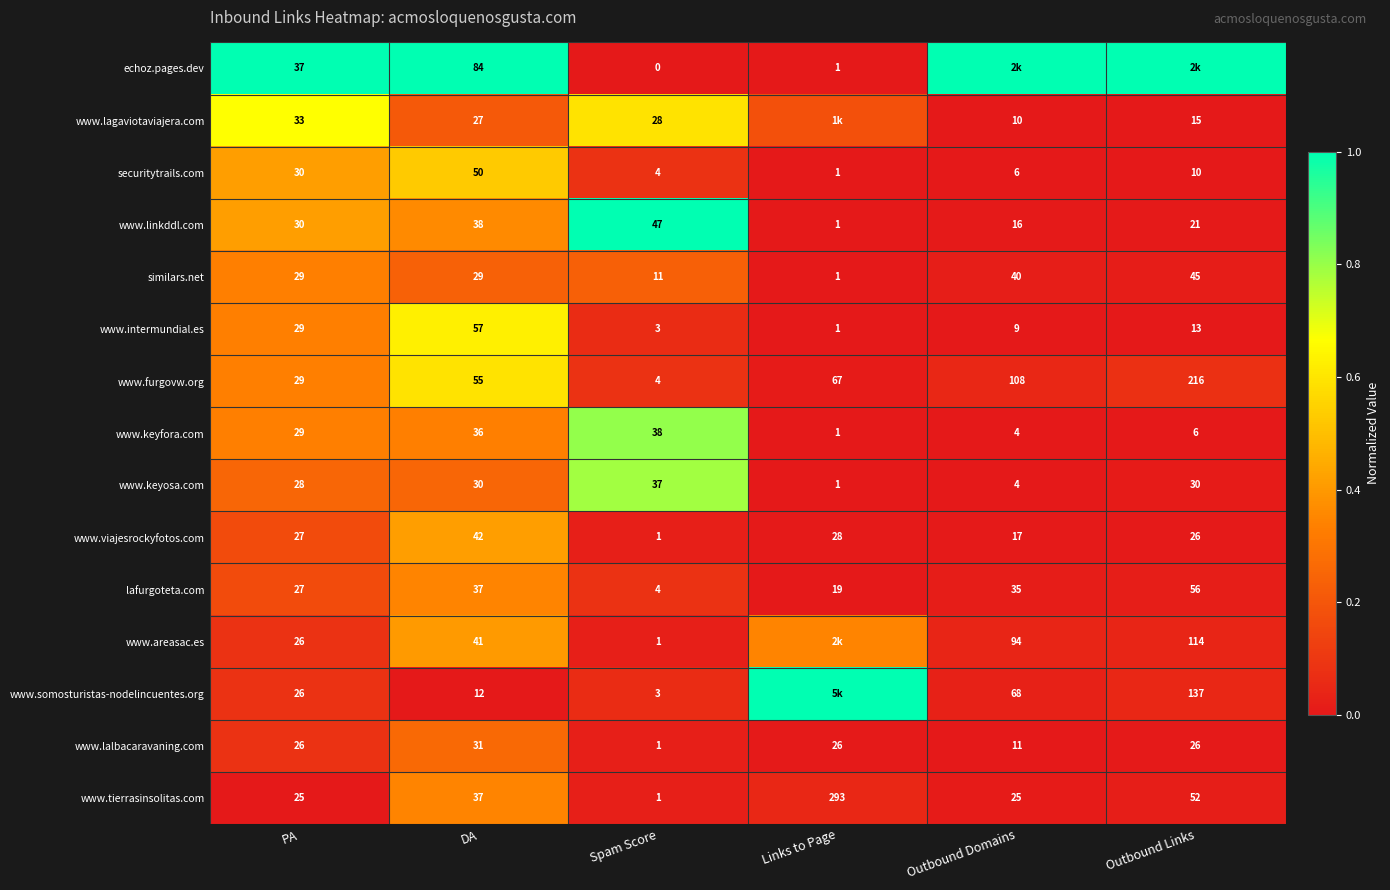

At which label does www.furgovw.org reach its minimum?

Spam Score